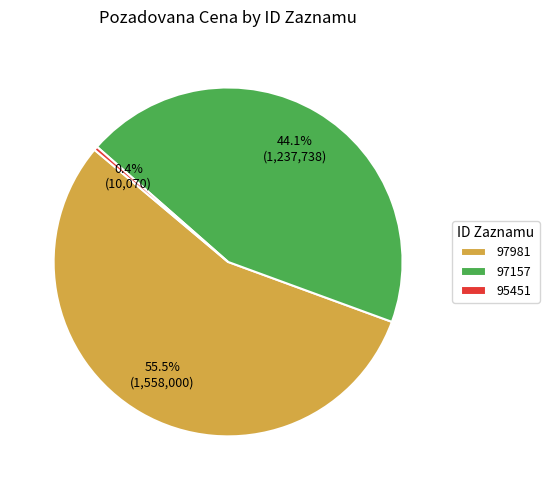

To the nearest percent, what is the difference between the largest and smallest slice percentages?

55%